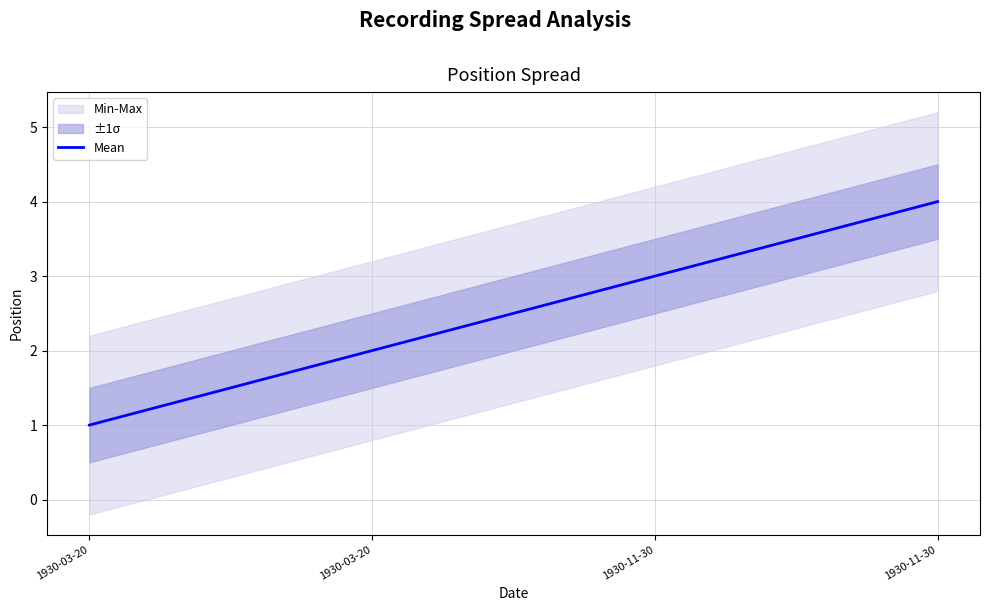

Is this an area chart (filled region under the line)?

No